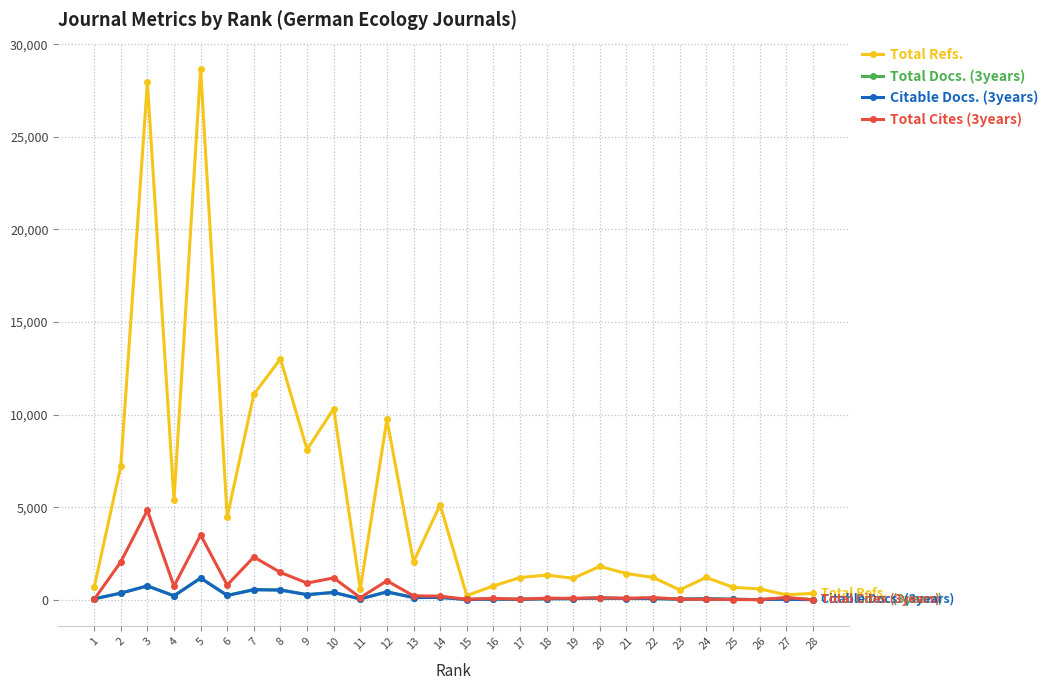

What are all the series names shown in the legend?

Total Refs., Total Docs. (3years), Citable Docs. (3years), Total Cites (3years)